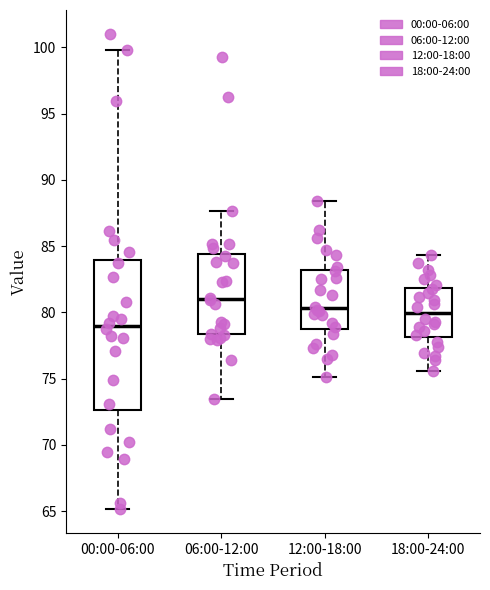

Which box has the lowest median line?

00:00-06:00